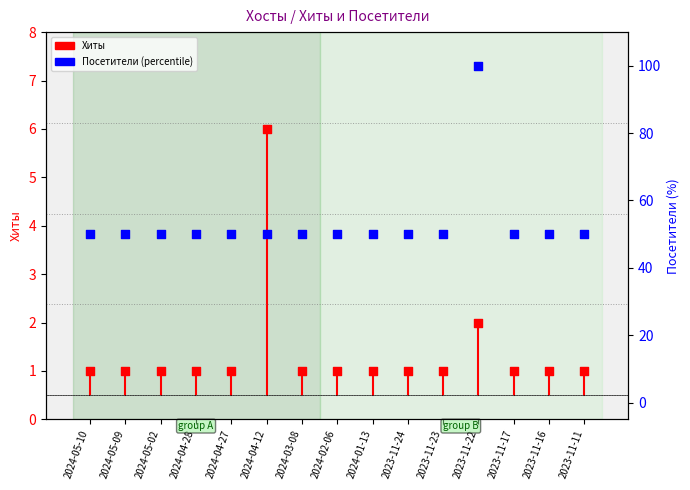

Which has a higher value, 2024-01-13 or 2024-05-02?

2024-01-13